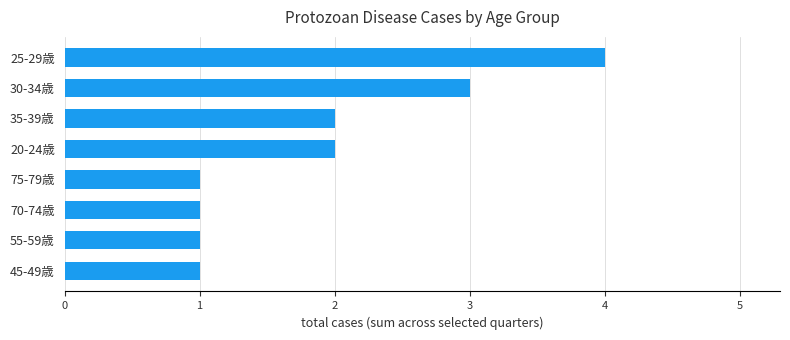

Reading bottom to top, list all the values displayed in this chart.

45-49歳=1	55-59歳=1	70-74歳=1	75-79歳=1	20-24歳=2	35-39歳=2	30-34歳=3	25-29歳=4